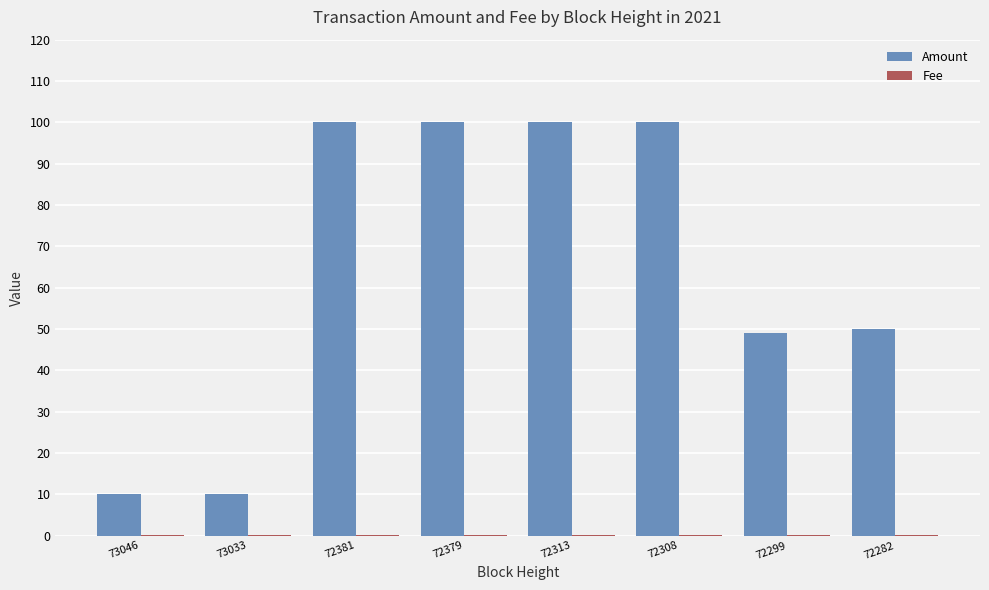

Which series changed the most between 72308 and 72299?

Amount